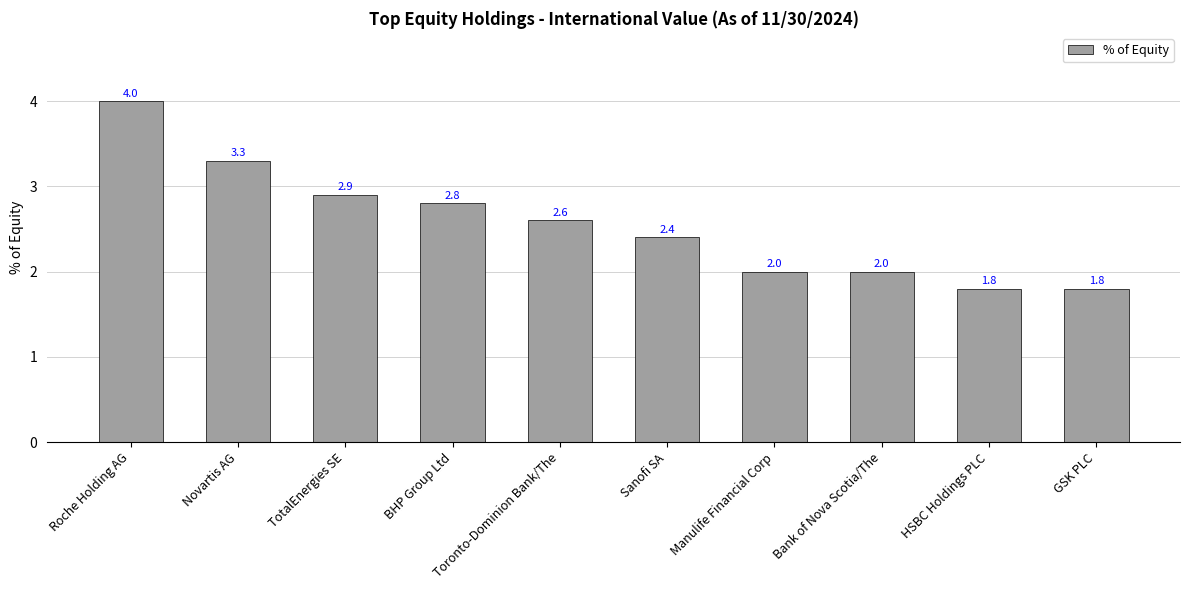

What is the difference between the maximum and minimum values?

2.2